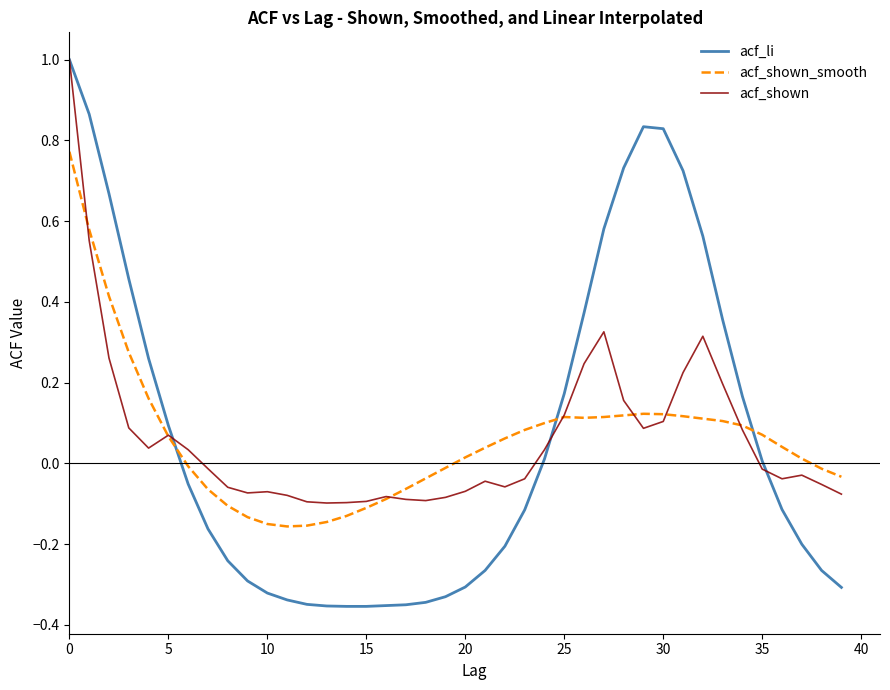

How many intersections are there between acf_li and acf_shown_smooth?

3